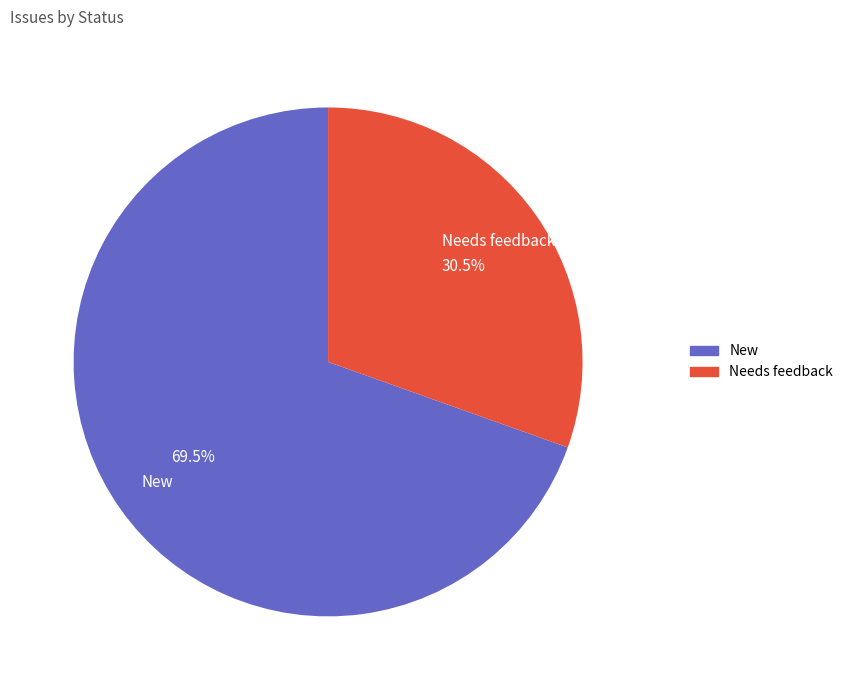

Count the number of slices in the pie.

2